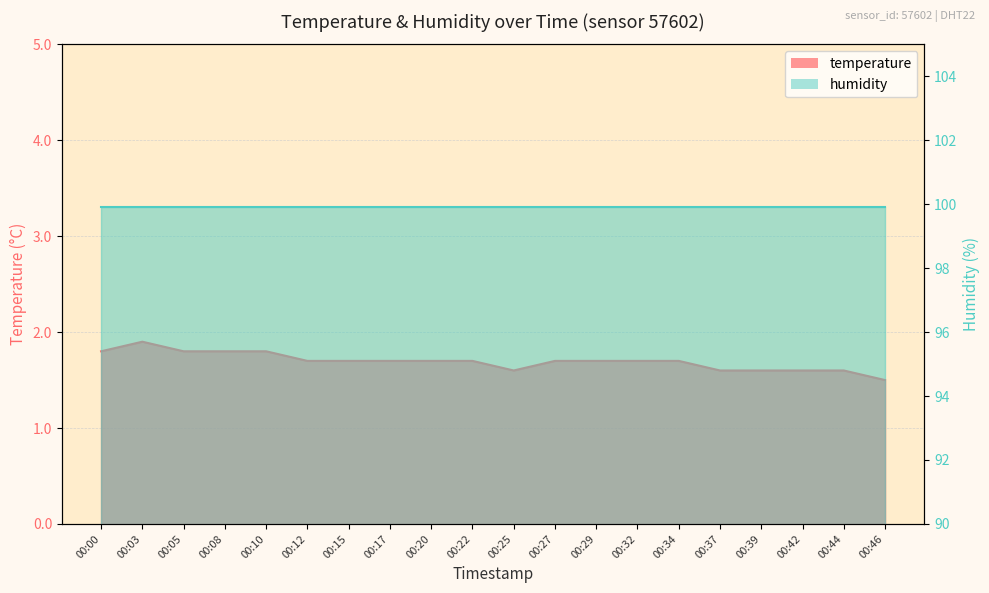

What is the maximum value shown in the chart?

1.9